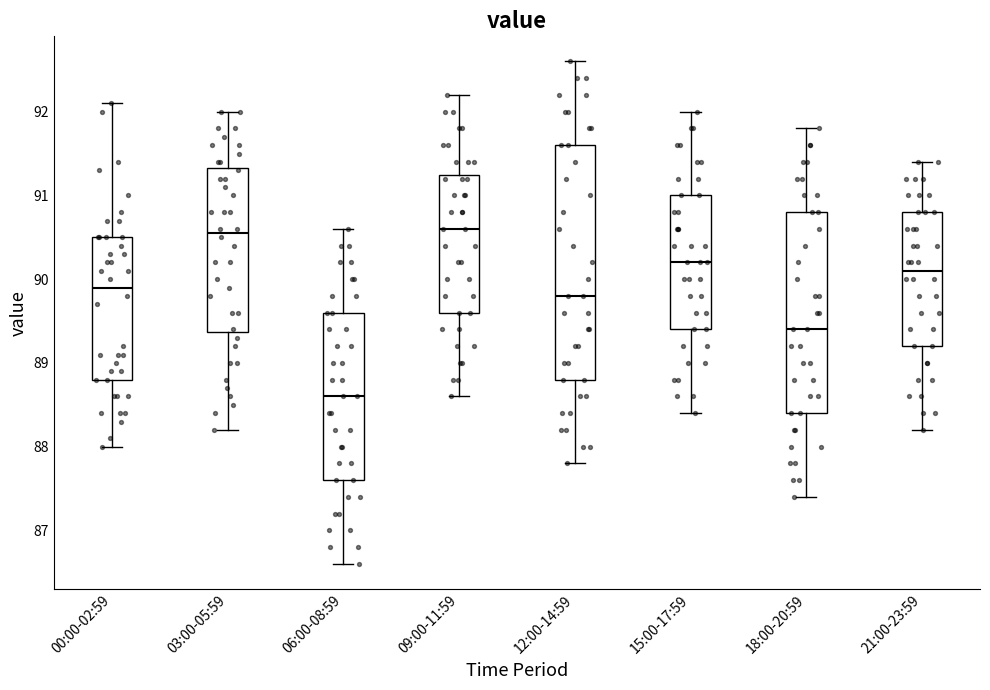

Reading left to right, read every box against the y-axis: the position of its median line, the range the box covers, and the ends of its whiskers. The values are not printed on the chart, so give them approximately, as read against the axis.

00:00-02:59: median 89.9, box 88.8 to 90.5, whiskers 88.0 to 92.1
03:00-05:59: median 90.6, box 89.4 to 91.3, whiskers 88.2 to 92.0
06:00-08:59: median 88.6, box 87.6 to 89.6, whiskers 86.6 to 90.6
09:00-11:59: median 90.6, box 89.6 to 91.3, whiskers 88.6 to 92.2
12:00-14:59: median 89.8, box 88.8 to 91.6, whiskers 87.8 to 92.6
15:00-17:59: median 90.2, box 89.4 to 91.0, whiskers 88.4 to 92.0
18:00-20:59: median 89.4, box 88.4 to 90.8, whiskers 87.4 to 91.8
21:00-23:59: median 90.1, box 89.2 to 90.8, whiskers 88.2 to 91.4